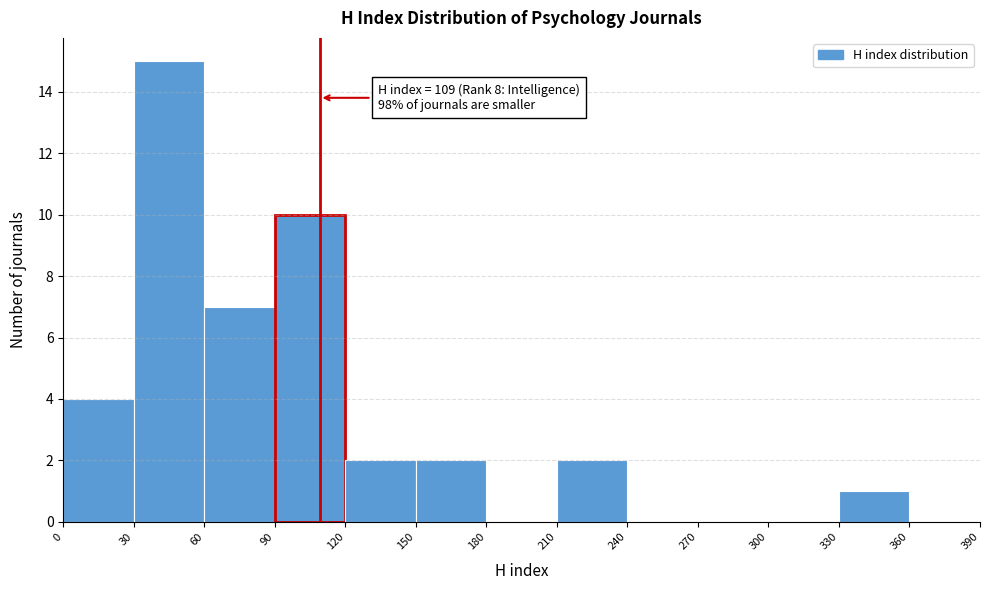

Over which range of the x-axis is the bar tallest?

30 to 60